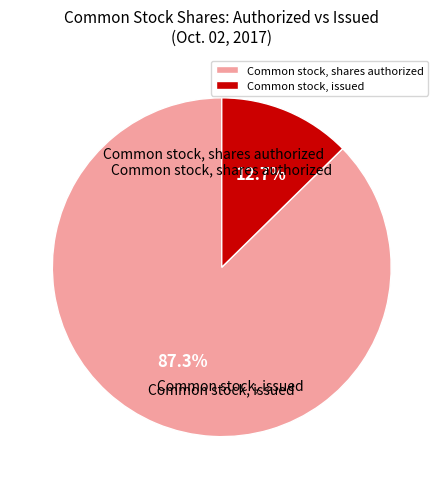

Which slice is the smallest?

Common stock, issued